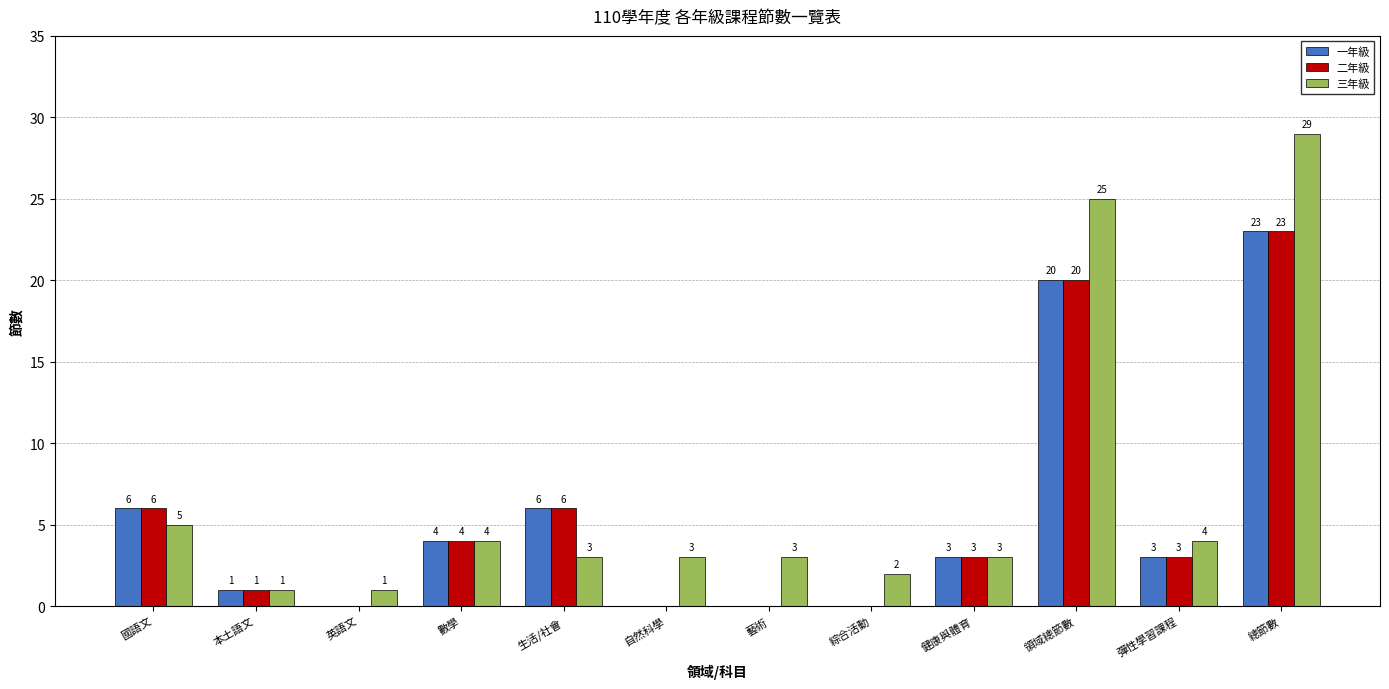

Which series has the largest total across all categories?

三年級